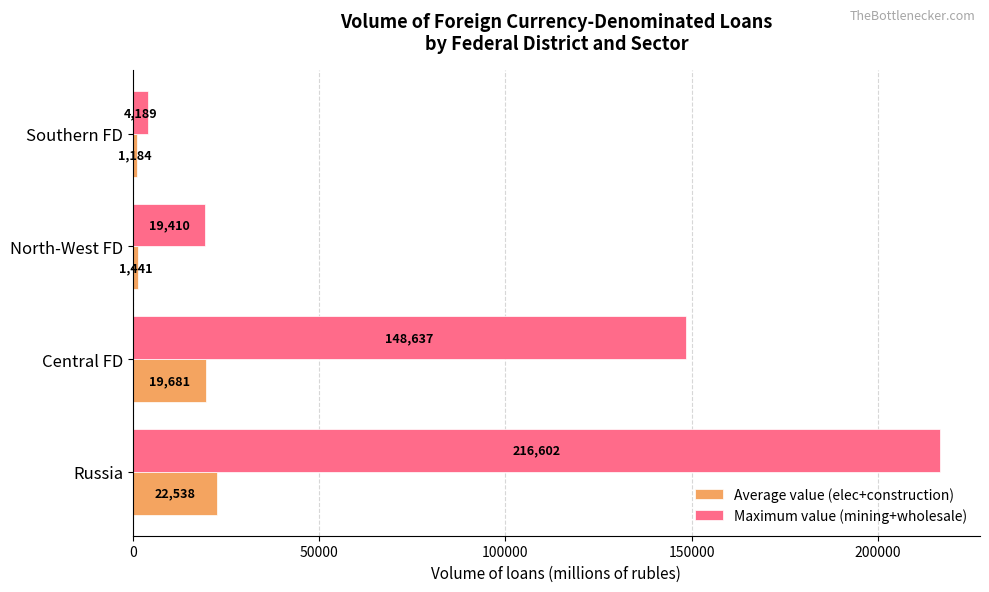

Rank the categories by Average value (elec+construction) value from lowest to highest.

Southern FD, North-West FD, Central FD, Russia